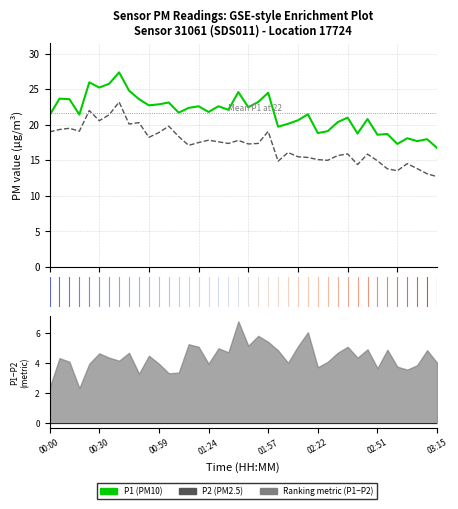

Rank the categories by P2 value from highest to lowest.

00:38, 00:17, 00:34, 00:30, 00:46, 00:42, 01:03, 00:09, 00:04, 00:13, 01:57, 00:00, 00:59, 01:07, 00:51, 01:24, 01:44, 01:28, 01:20, 01:40, 01:53, 01:48, 01:16, 02:09, 02:34, 02:43, 02:30, 02:14, 02:18, 02:22, 02:26, 02:51, 02:05, 03:03, 02:39, 03:07, 02:55, 02:59, 03:11, 03:15